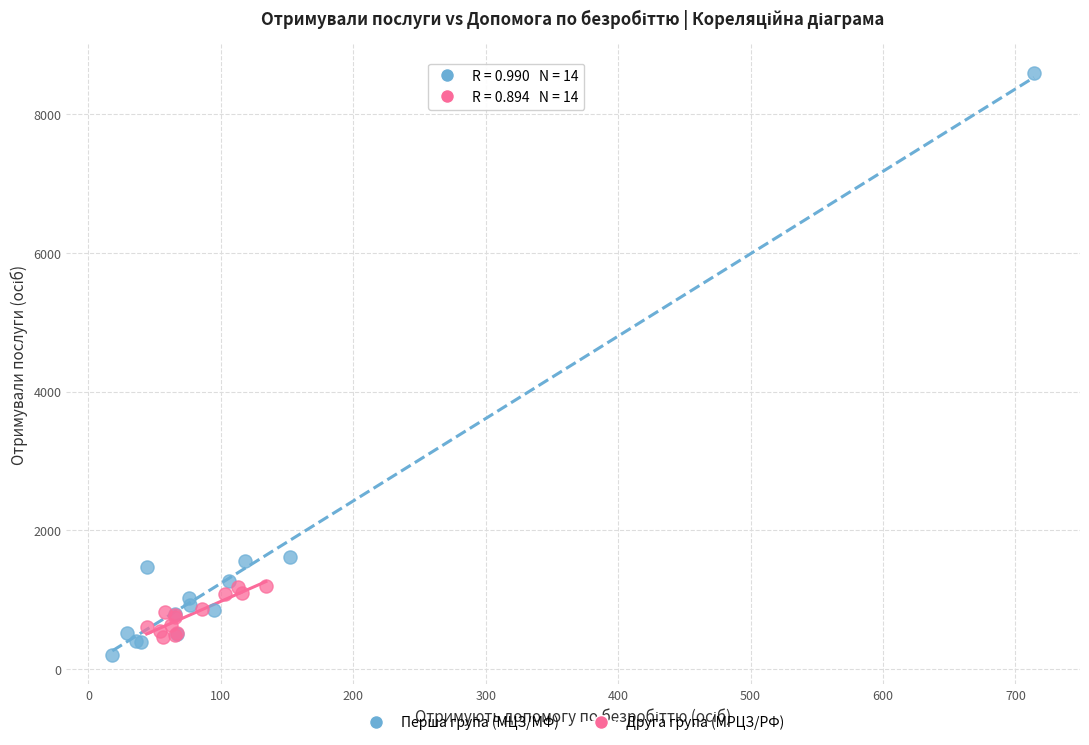

Which series contains the lowest Y value?

Перша група (МЦЗ/МФ)